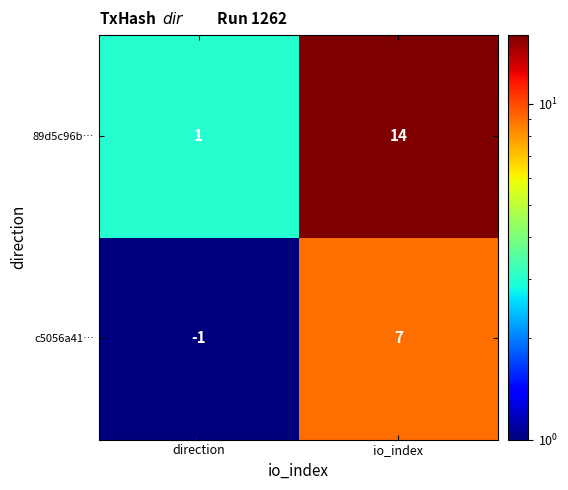

Reading left to right, transcribe all the data shown in this chart.

89d5c96b…: direction=1	io_index=14
c5056a41…: direction=-1	io_index=7